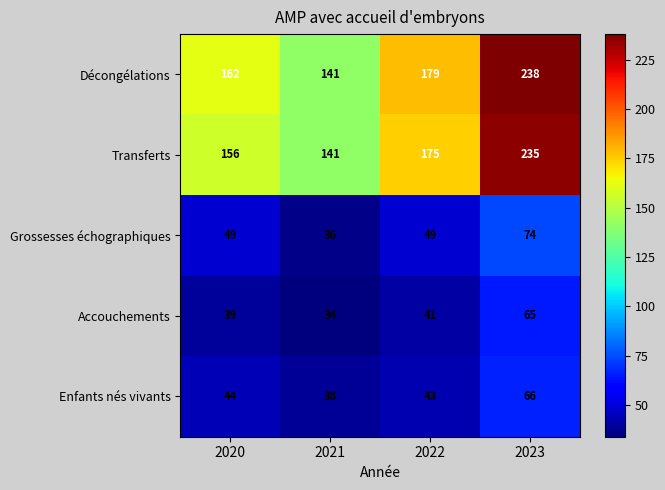

What is the difference between the Accouchements values at 2021 and 2022?

7